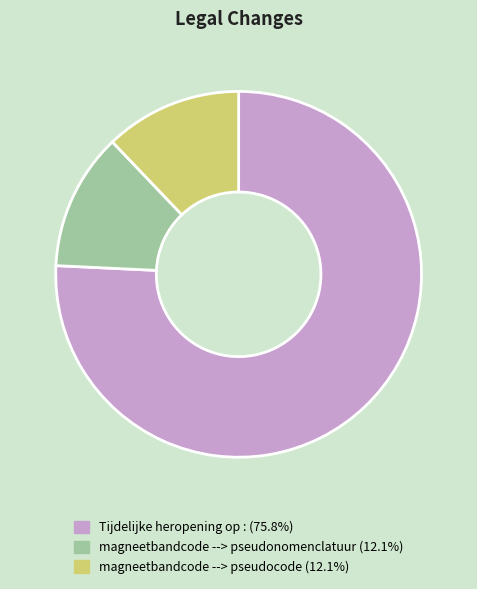

The magneetbandcode --> pseudocode slice represents 1% of the pie. True or false?

False